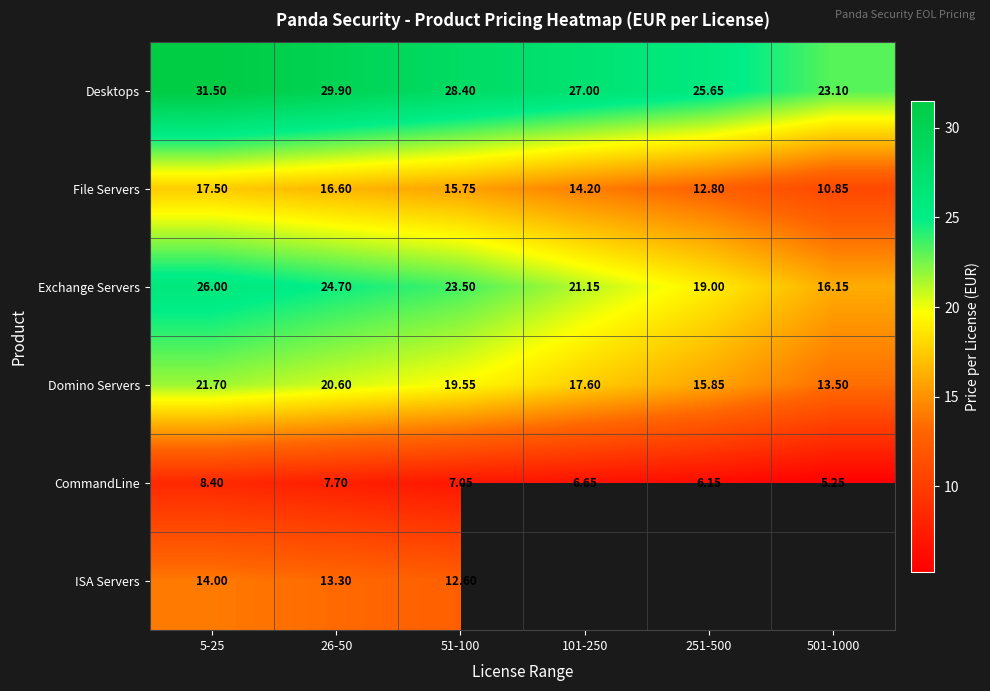

Which has a higher value, 5-25 or 251-500?

5-25